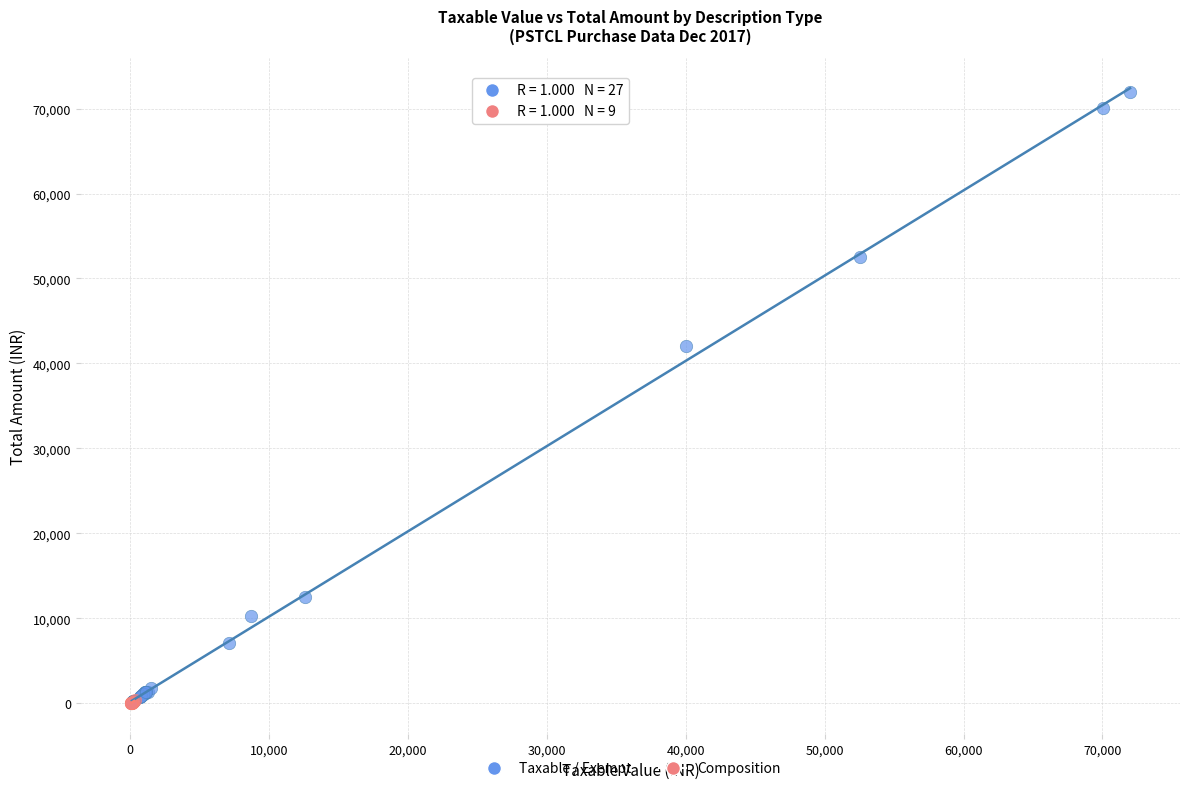

Which series has the widest spread of Y values?

Taxable / Exempt